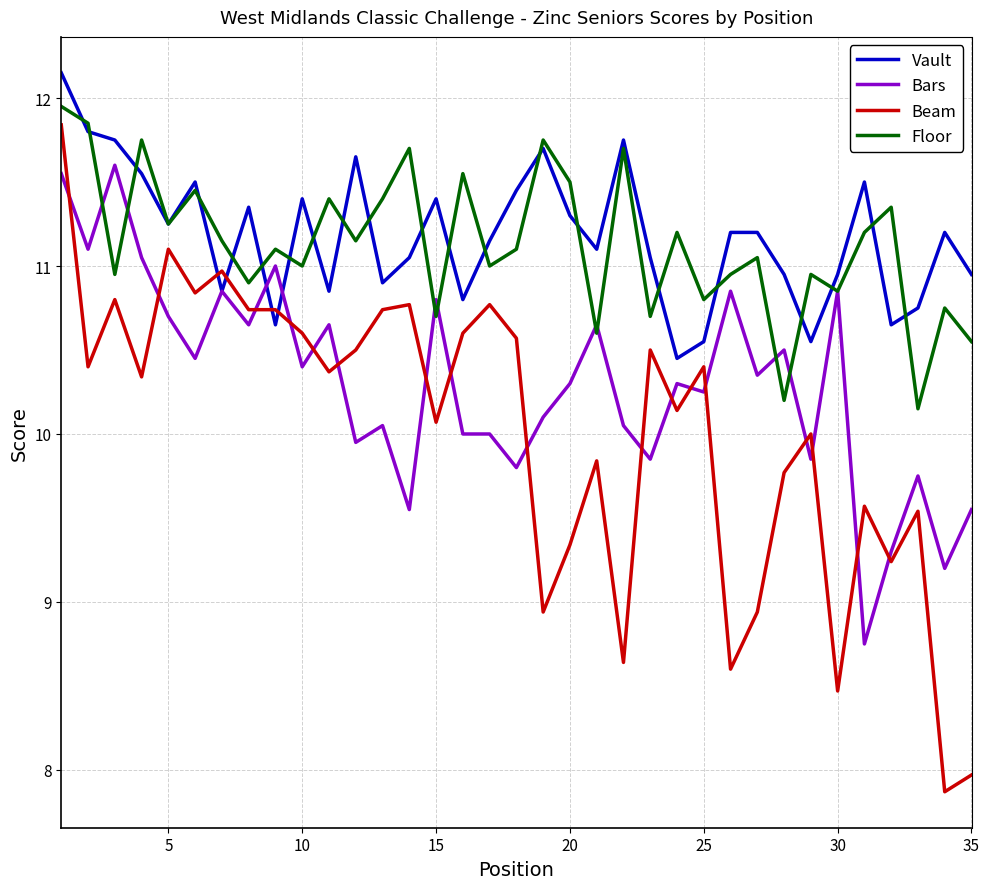

How many distinct data groups are displayed?

4